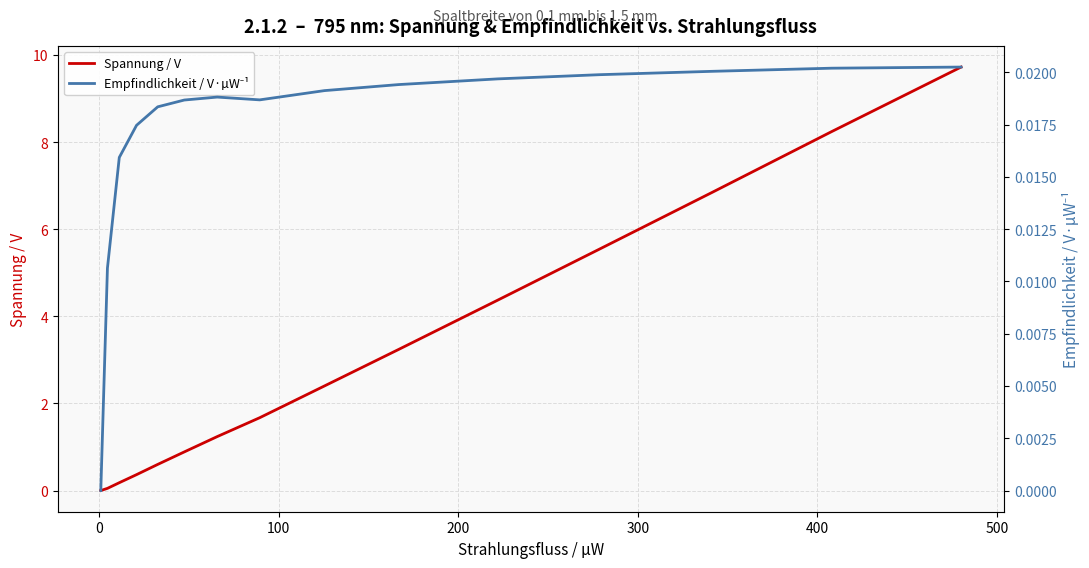

Is it true that Empfindlichkeit / V·µW⁻¹ equals 0.0 at 10?

False